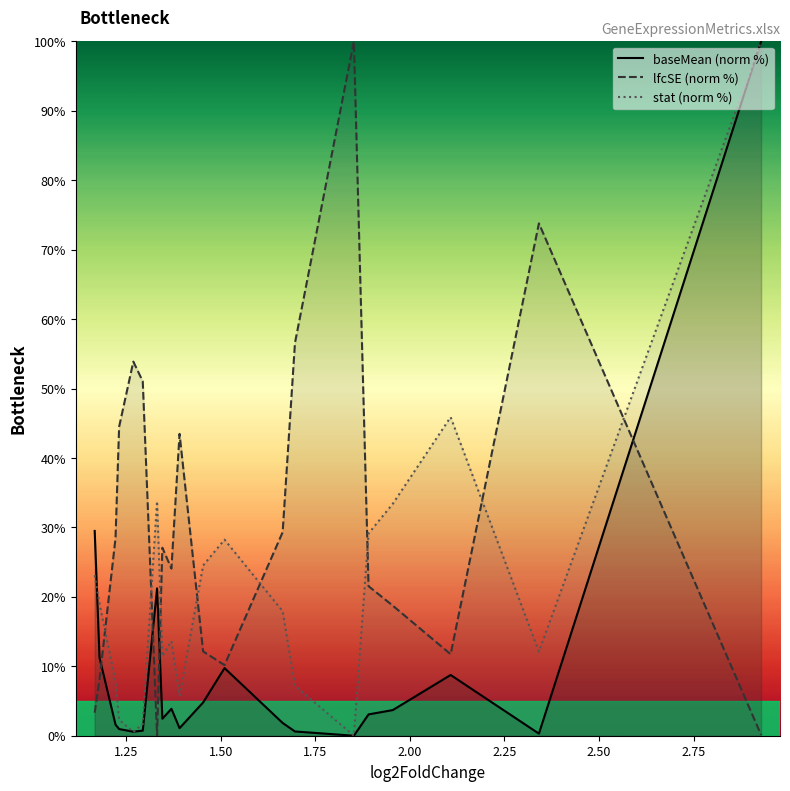

True or false: lfcSE (norm %) and stat (norm %) intersect in this chart.

True